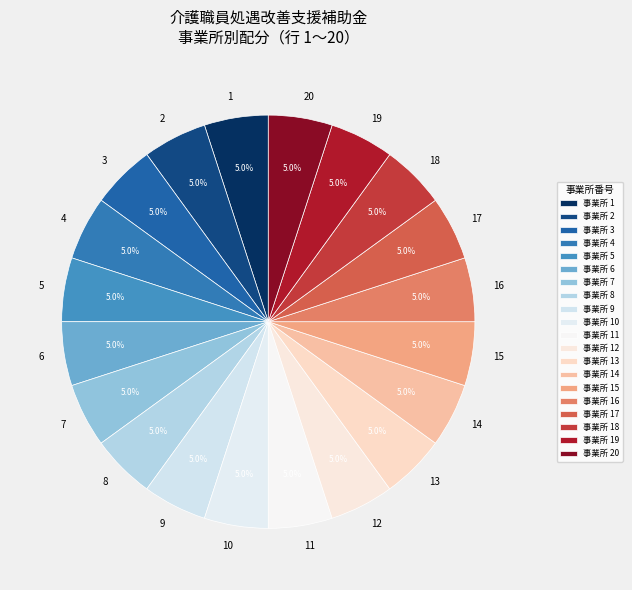

To the nearest percent, what is the combined percentage of 8 and 16?

10%